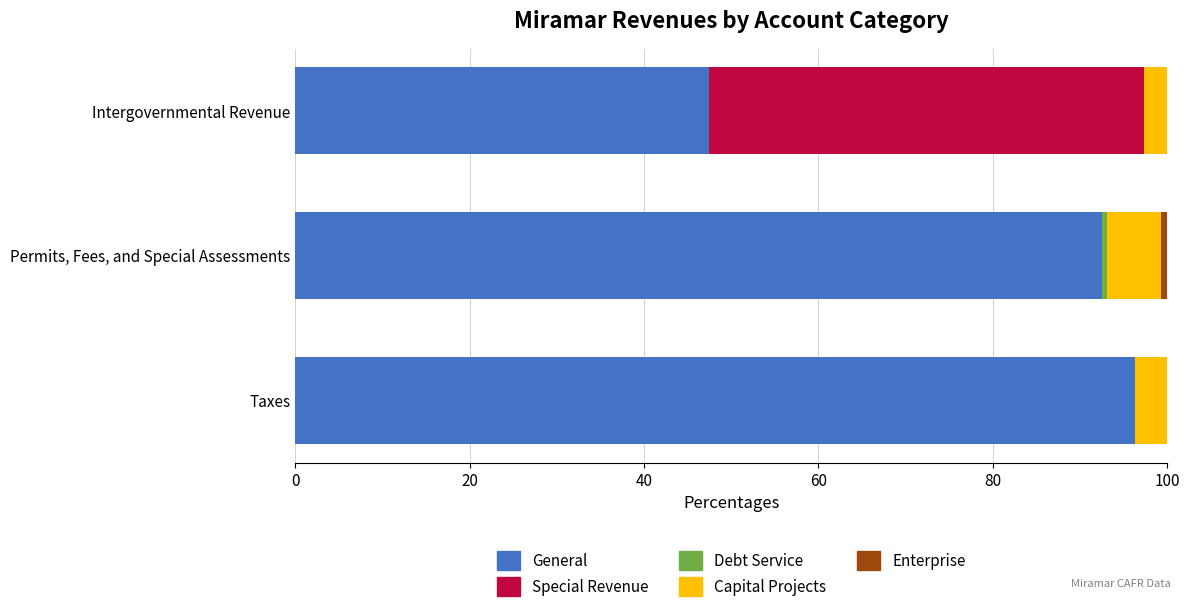

The General series shows 96.4 at Taxes. True or false?

True